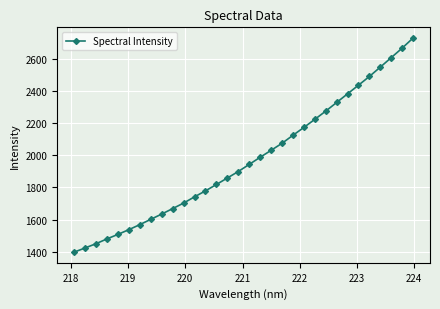

What is the minimum value shown in the chart?

1398.3